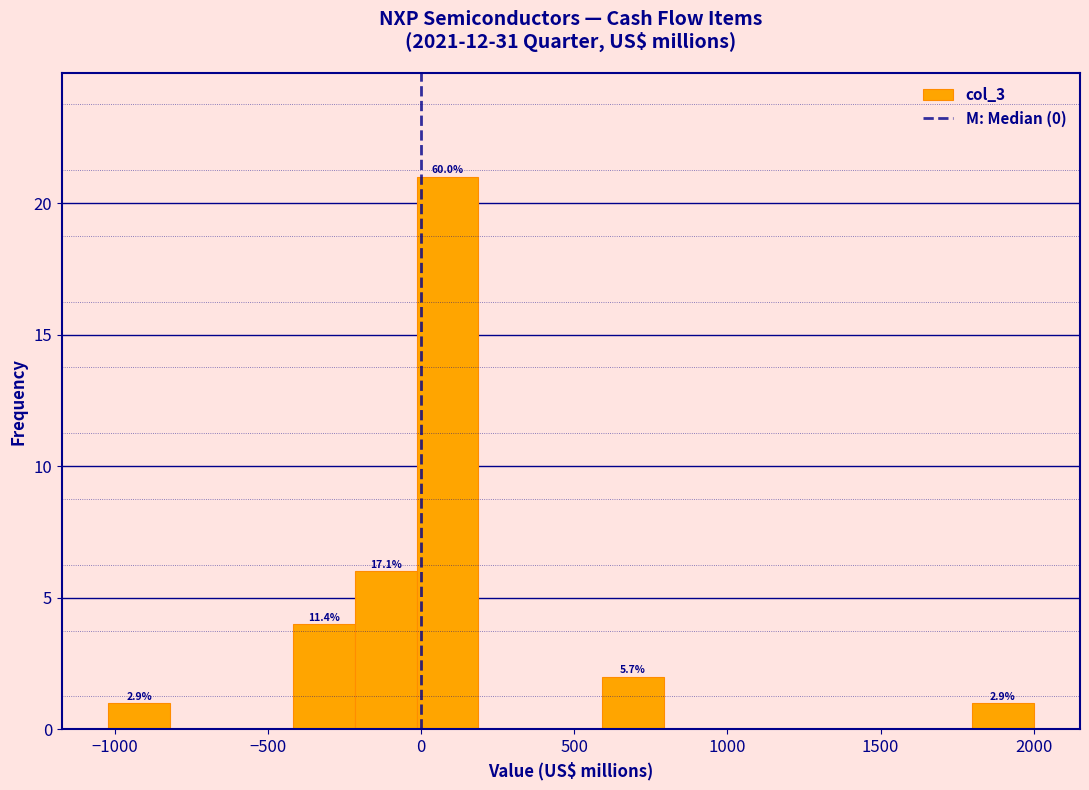

Which range on the x-axis has the tallest bar?

0 to 200